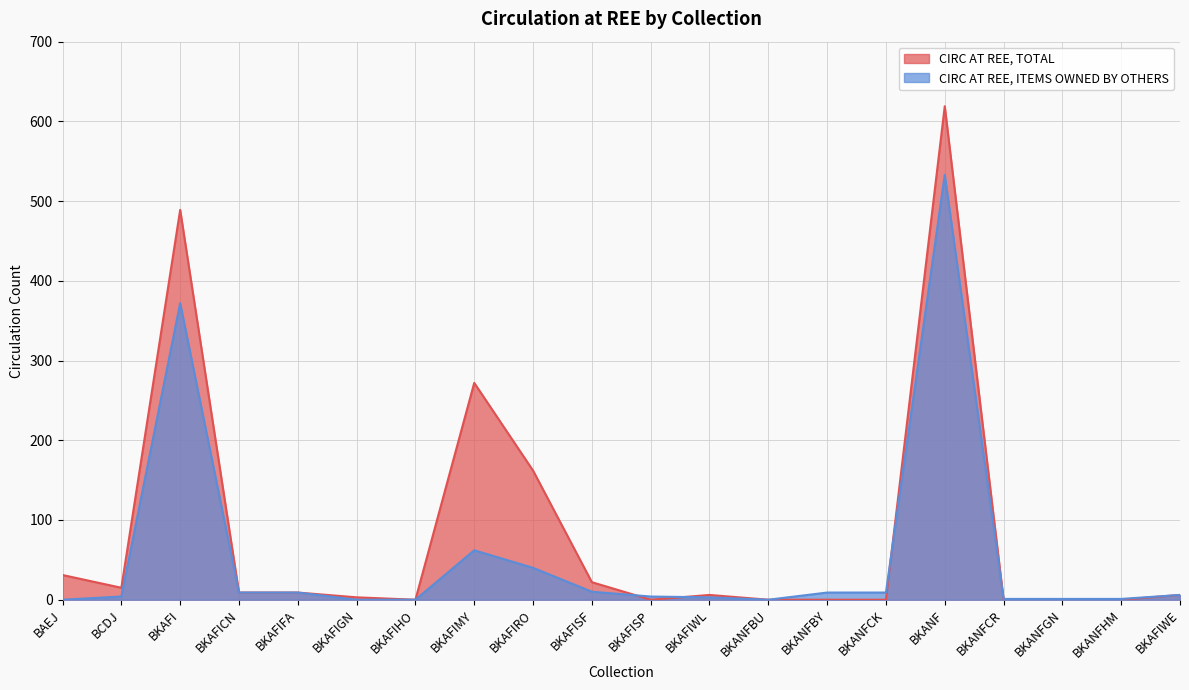

How many lines are shown in the chart?

2